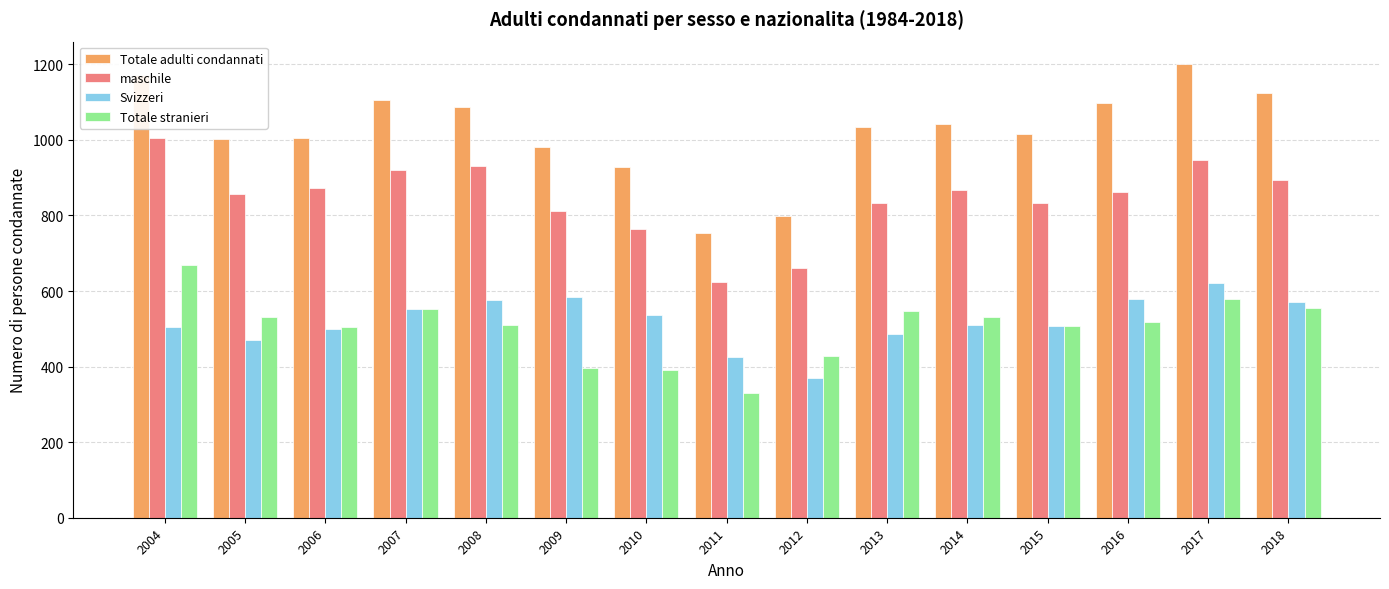

What is the average value of the Svizzeri series?

520